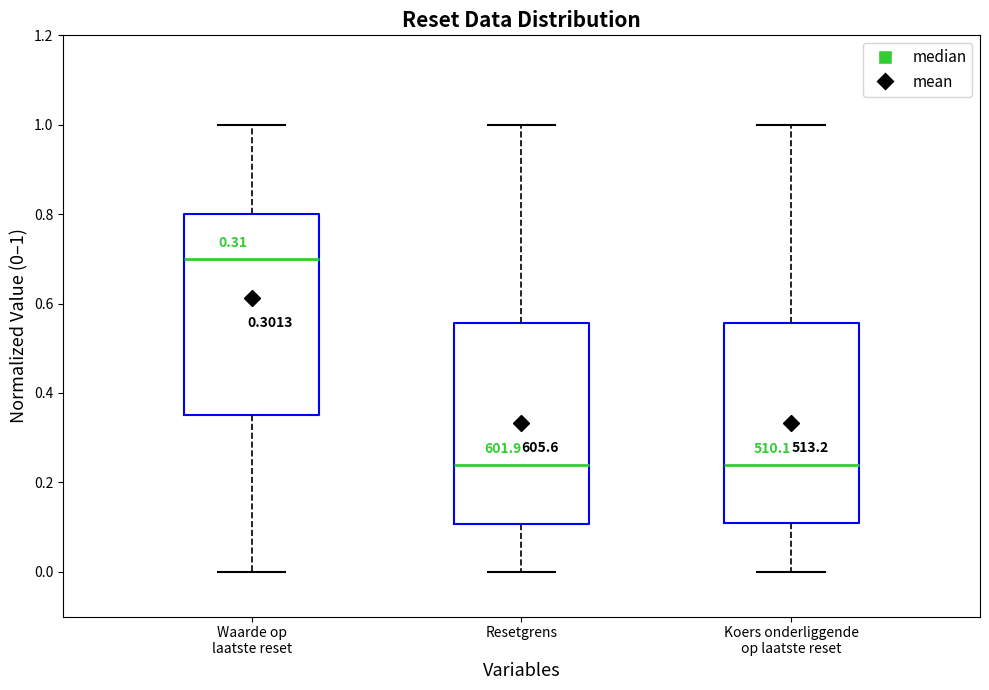

Where does the upper whisker of the box for Waarde op laatste reset end on the y-axis? The values are not printed on the chart, so give them approximately, as read against the axis.

1.00